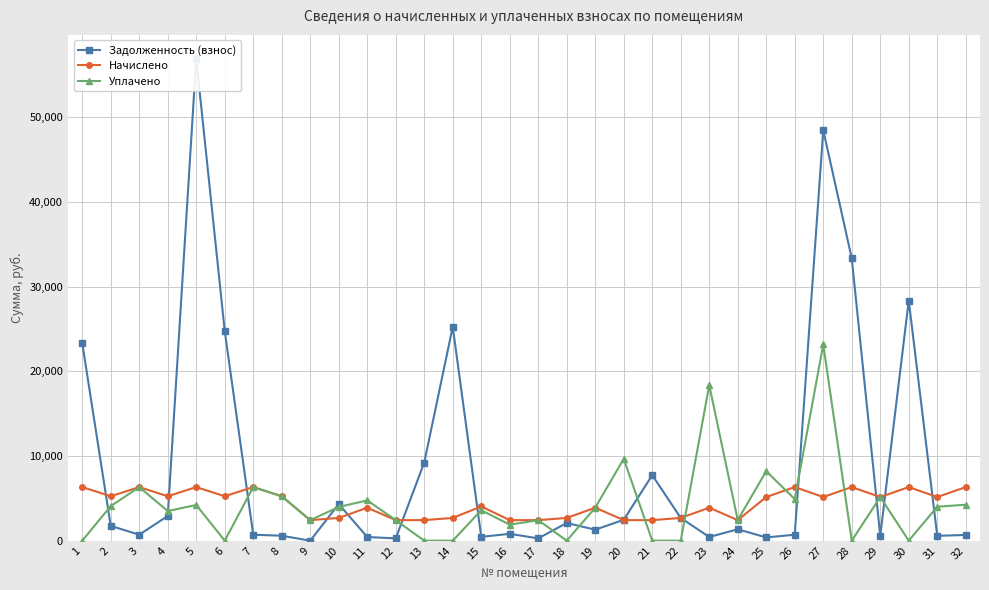

At which category does Начислено reach its first local valley?

2